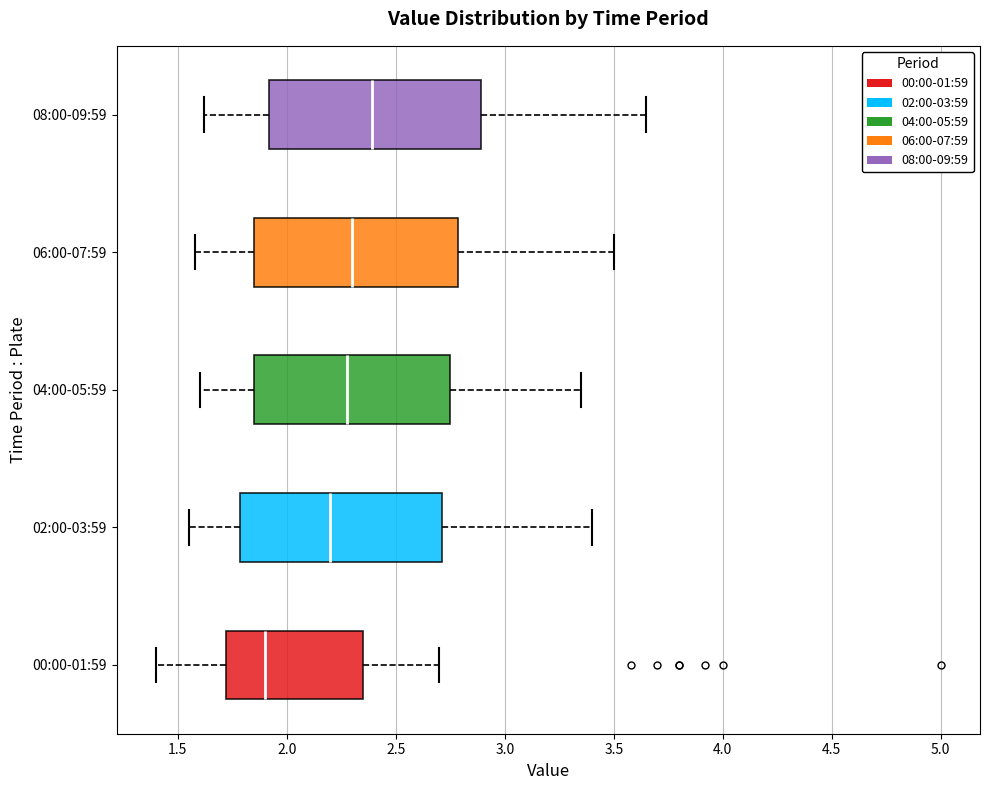

Where is the left edge of the box for 08:00-09:59 on the x-axis? The values are not printed on the chart, so give them approximately, as read against the axis.

1.90